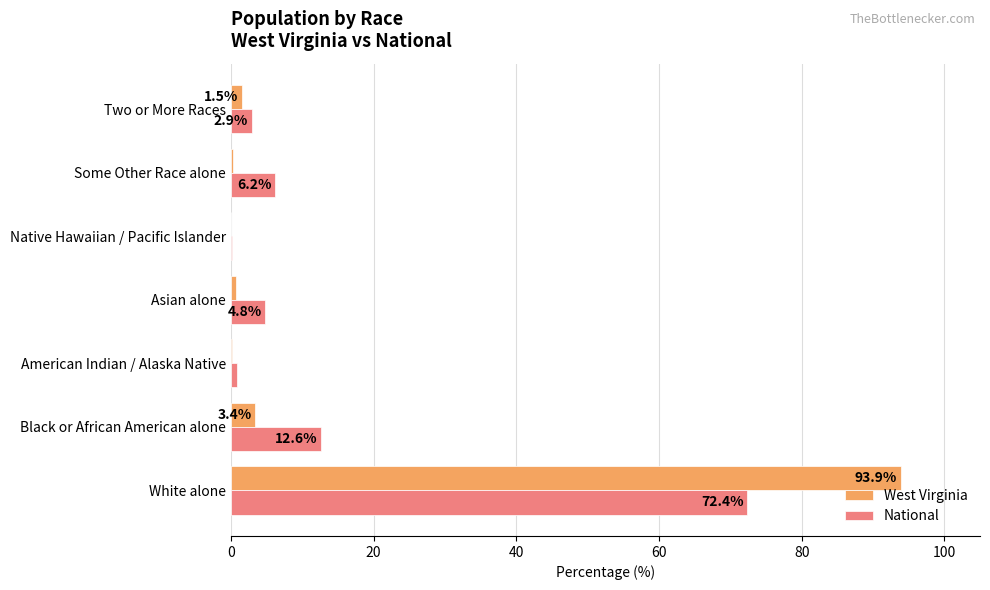

Between American Indian / Alaska Native and Asian alone, which series saw the biggest shift?

National